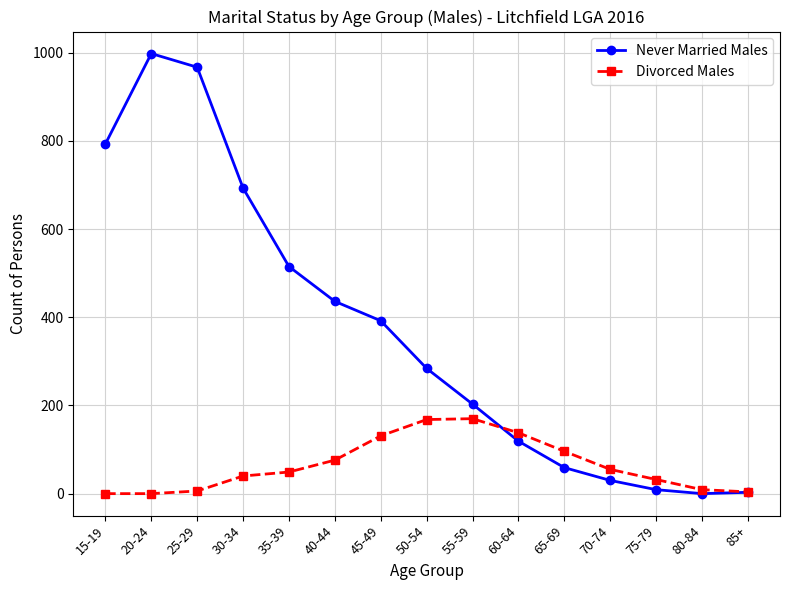

Between 40-44 and 80-84, which series saw the biggest shift?

Never Married Males